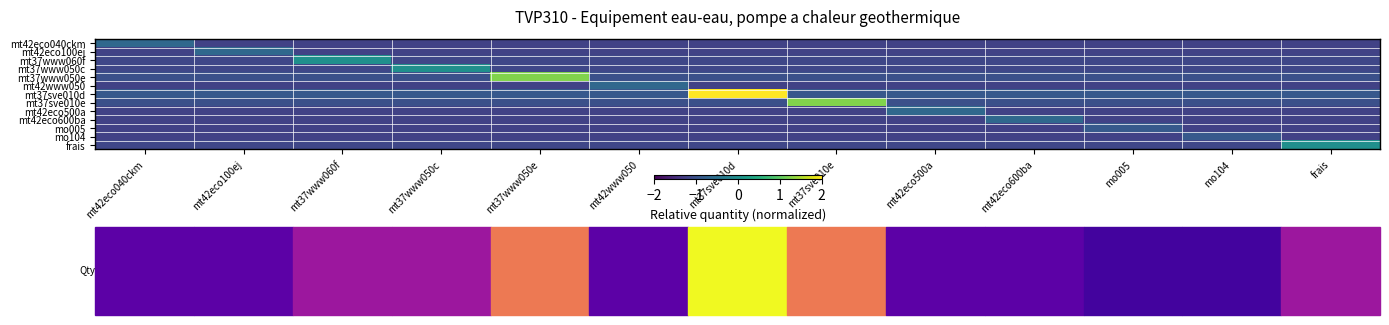

Reading left to right, what are all the values shown in this chart?

mt42eco040ckm: mt42eco040ckm=-0.6	mt42eco100ej=-1.2	mt37www060f=-1.2	mt37www050c=-1.2	mt37www050e=-1.2	mt42www050=-1.2	mt37sve010d=-1.2	mt37sve010e=-1.2	mt42eco500a=-1.2	mt42eco600ba=-1.2	mo005=-1.2	mo104=-1.2	frais=-1.2
mt42eco100ej: mt42eco040ckm=-1.2	mt42eco100ej=-0.6	mt37www060f=-1.2	mt37www050c=-1.2	mt37www050e=-1.2	mt42www050=-1.2	mt37sve010d=-1.2	mt37sve010e=-1.2	mt42eco500a=-1.2	mt42eco600ba=-1.2	mo005=-1.2	mo104=-1.2	frais=-1.2
mt37www060f: mt42eco040ckm=-1.1	mt42eco100ej=-1.1	mt37www060f=-0.0	mt37www050c=-1.1	mt37www050e=-1.1	mt42www050=-1.1	mt37sve010d=-1.1	mt37sve010e=-1.1	mt42eco500a=-1.1	mt42eco600ba=-1.1	mo005=-1.1	mo104=-1.1	frais=-1.1
mt37www050c: mt42eco040ckm=-1.1	mt42eco100ej=-1.1	mt37www060f=-1.1	mt37www050c=-0.0	mt37www050e=-1.1	mt42www050=-1.1	mt37sve010d=-1.1	mt37sve010e=-1.1	mt42eco500a=-1.1	mt42eco600ba=-1.1	mo005=-1.1	mo104=-1.1	frais=-1.1
mt37www050e: mt42eco040ckm=-1.0	mt42eco100ej=-1.0	mt37www060f=-1.0	mt37www050c=-1.0	mt37www050e=1.2	mt42www050=-1.0	mt37sve010d=-1.0	mt37sve010e=-1.0	mt42eco500a=-1.0	mt42eco600ba=-1.0	mo005=-1.0	mo104=-1.0	frais=-1.0
mt42www050: mt42eco040ckm=-1.2	mt42eco100ej=-1.2	mt37www060f=-1.2	mt37www050c=-1.2	mt37www050e=-1.2	mt42www050=-0.6	mt37sve010d=-1.2	mt37sve010e=-1.2	mt42eco500a=-1.2	mt42eco600ba=-1.2	mo005=-1.2	mo104=-1.2	frais=-1.2
mt37sve010d: mt42eco040ckm=-0.9	mt42eco100ej=-0.9	mt37www060f=-0.9	mt37www050c=-0.9	mt37www050e=-0.9	mt42www050=-0.9	mt37sve010d=2.0	mt37sve010e=-0.9	mt42eco500a=-0.9	mt42eco600ba=-0.9	mo005=-0.9	mo104=-0.9	frais=-0.9
mt37sve010e: mt42eco040ckm=-1.0	mt42eco100ej=-1.0	mt37www060f=-1.0	mt37www050c=-1.0	mt37www050e=-1.0	mt42www050=-1.0	mt37sve010d=-1.0	mt37sve010e=1.2	mt42eco500a=-1.0	mt42eco600ba=-1.0	mo005=-1.0	mo104=-1.0	frais=-1.0
mt42eco500a: mt42eco040ckm=-1.2	mt42eco100ej=-1.2	mt37www060f=-1.2	mt37www050c=-1.2	mt37www050e=-1.2	mt42www050=-1.2	mt37sve010d=-1.2	mt37sve010e=-1.2	mt42eco500a=-0.6	mt42eco600ba=-1.2	mo005=-1.2	mo104=-1.2	frais=-1.2
mt42eco600ba: mt42eco040ckm=-1.2	mt42eco100ej=-1.2	mt37www060f=-1.2	mt37www050c=-1.2	mt37www050e=-1.2	mt42www050=-1.2	mt37sve010d=-1.2	mt37sve010e=-1.2	mt42eco500a=-1.2	mt42eco600ba=-0.6	mo005=-1.2	mo104=-1.2	frais=-1.2
mo005: mt42eco040ckm=-1.2	mt42eco100ej=-1.2	mt37www060f=-1.2	mt37www050c=-1.2	mt37www050e=-1.2	mt42www050=-1.2	mt37sve010d=-1.2	mt37sve010e=-1.2	mt42eco500a=-1.2	mt42eco600ba=-1.2	mo005=-0.9	mo104=-1.2	frais=-1.2
mo104: mt42eco040ckm=-1.2	mt42eco100ej=-1.2	mt37www060f=-1.2	mt37www050c=-1.2	mt37www050e=-1.2	mt42www050=-1.2	mt37sve010d=-1.2	mt37sve010e=-1.2	mt42eco500a=-1.2	mt42eco600ba=-1.2	mo005=-1.2	mo104=-0.9	frais=-1.2
frais: mt42eco040ckm=-1.1	mt42eco100ej=-1.1	mt37www060f=-1.1	mt37www050c=-1.1	mt37www050e=-1.1	mt42www050=-1.1	mt37sve010d=-1.1	mt37sve010e=-1.1	mt42eco500a=-1.1	mt42eco600ba=-1.1	mo005=-1.1	mo104=-1.1	frais=-0.0